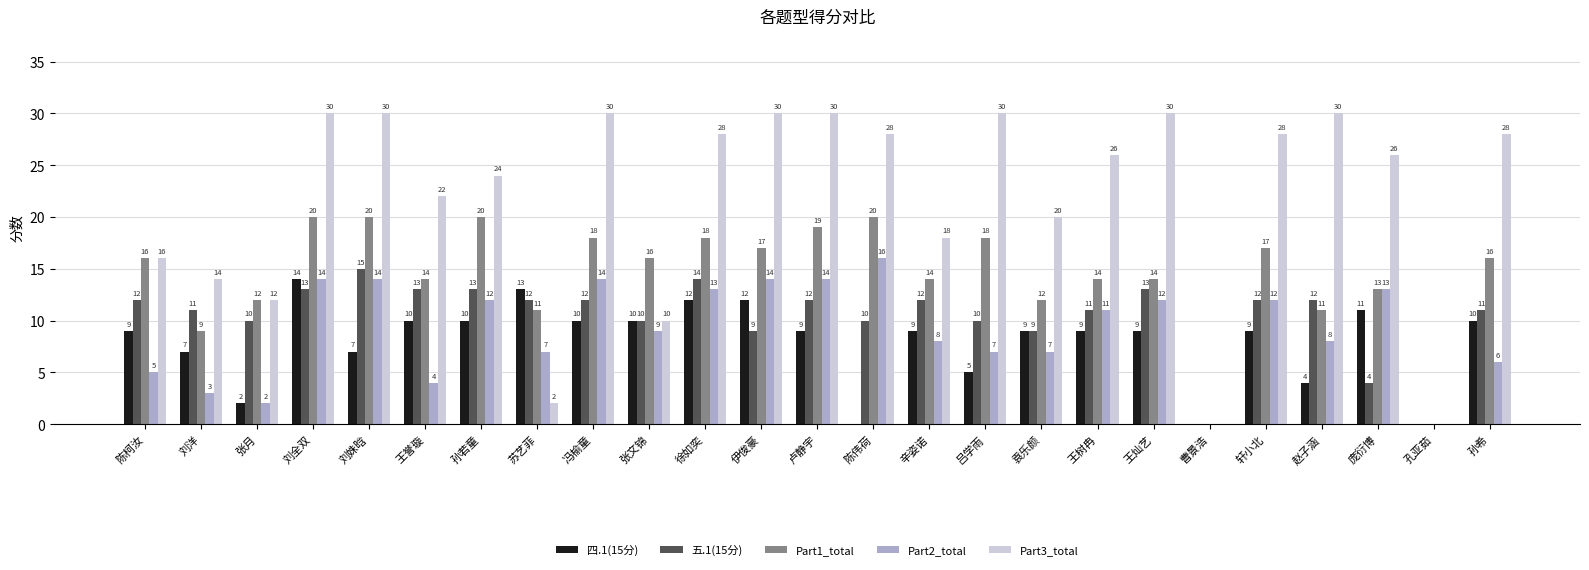

How many groups of bars are there?

25